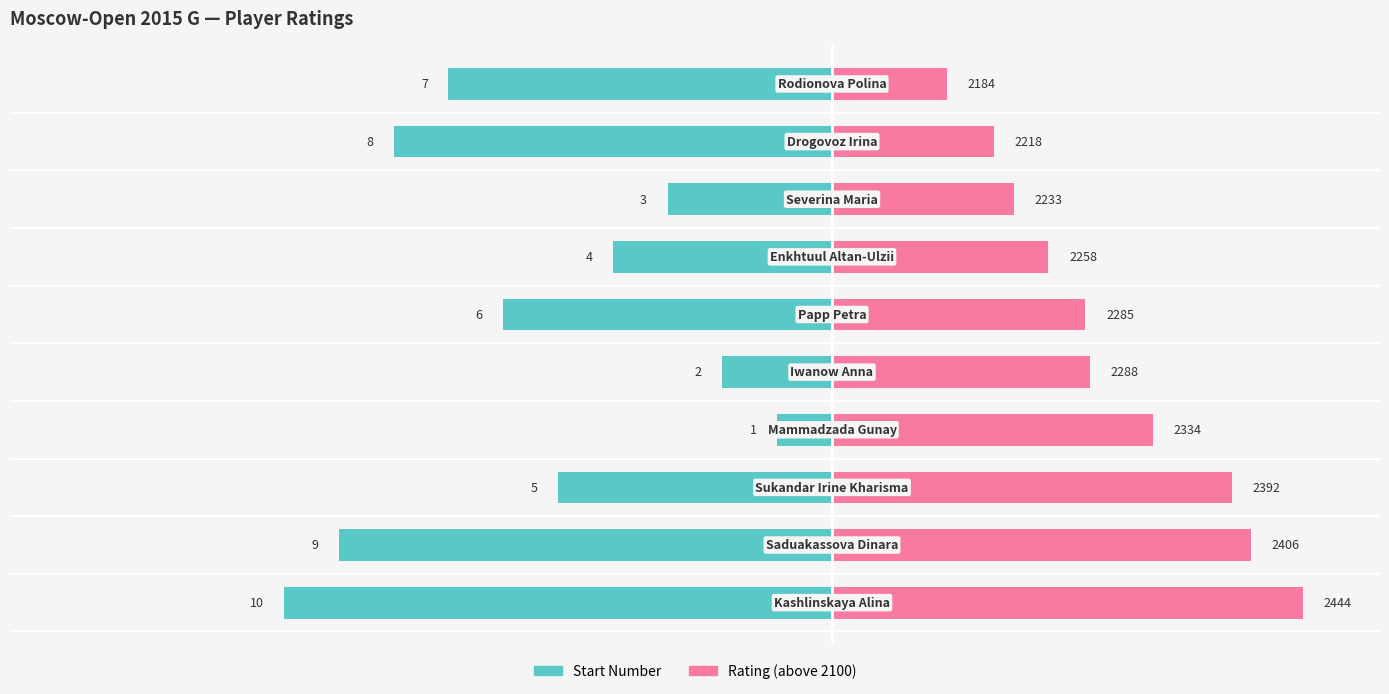

Where does the Start Number series first go above -200?

3